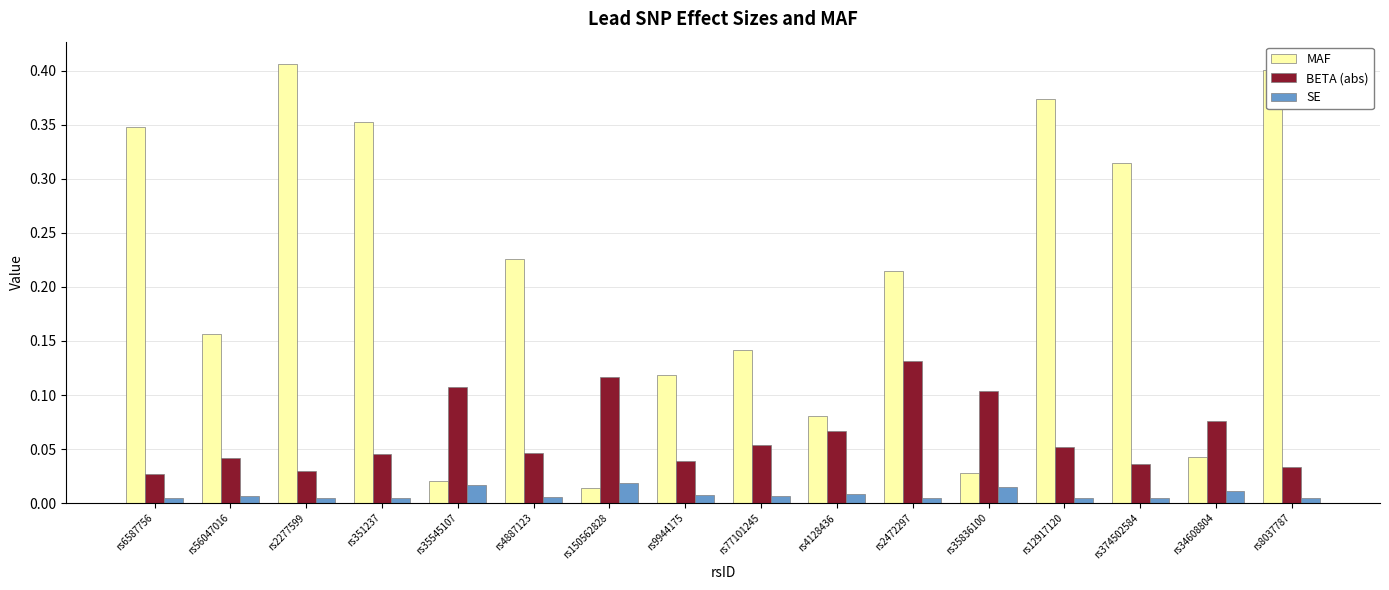

Rank the categories by MAF value from highest to lowest.

rs2277599, rs8037787, rs12917120, rs351237, rs6587756, rs374502584, rs4887123, rs2472297, rs56047016, rs77101245, rs9944175, rs4128436, rs34608804, rs35836100, rs35545107, rs150562828